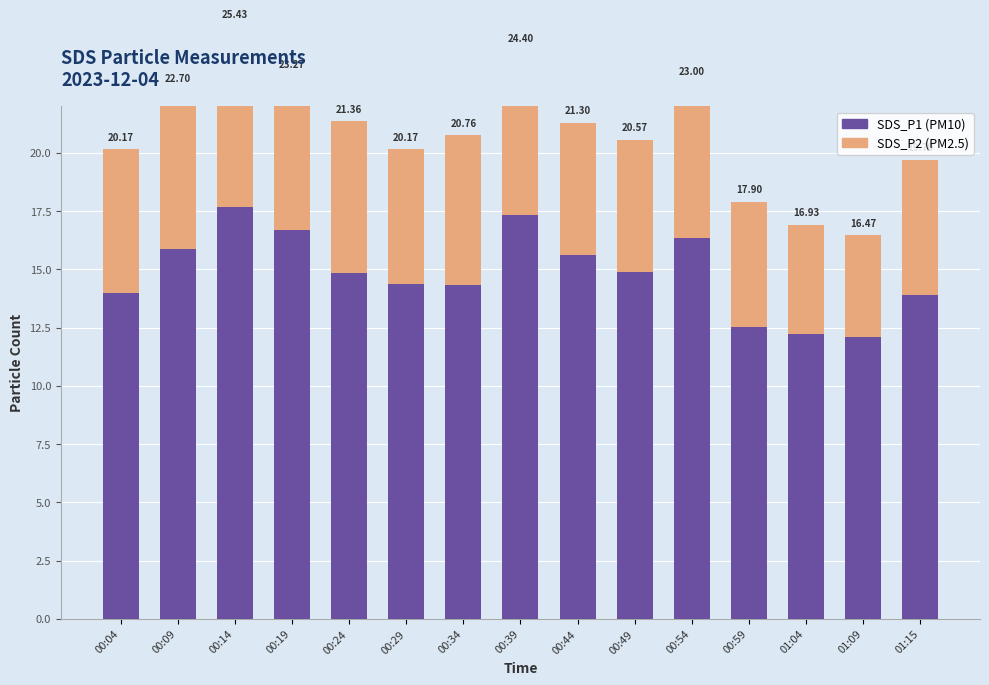

What is the total value across all series at 00:49?

20.6